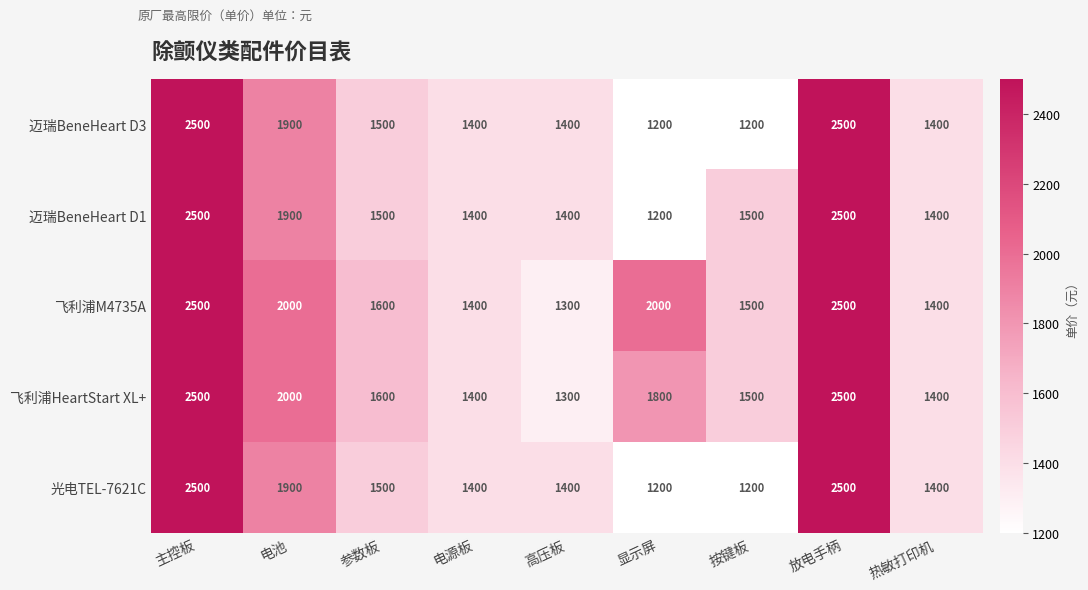

What is the approximate value of 光电TEL-7621C at 按键板?

1200